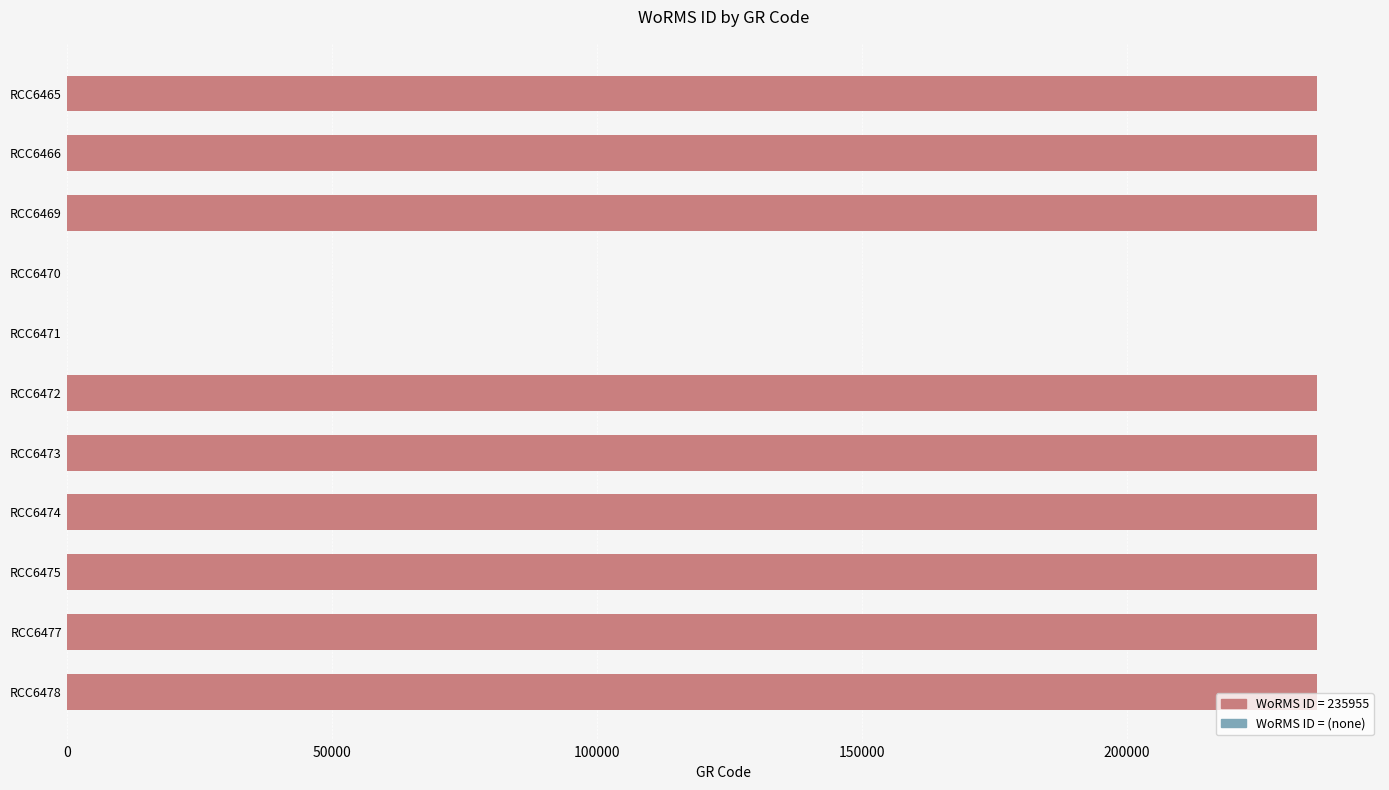

What is the sum of all values?

2123595